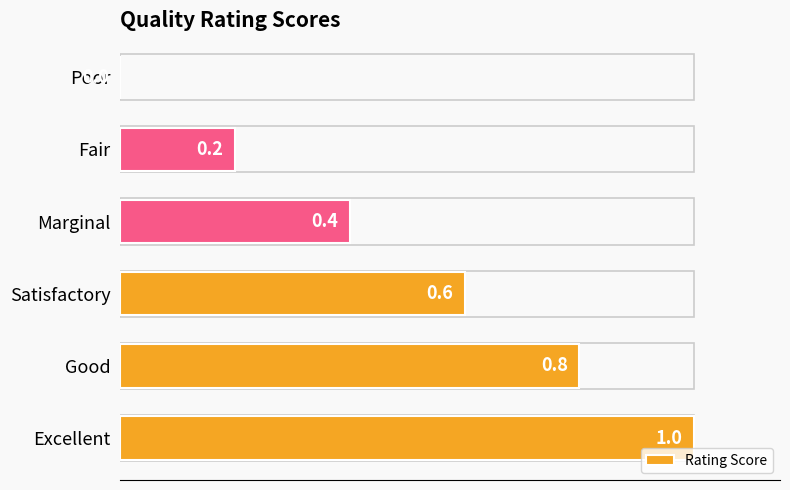

What is the ratio of the value at Marginal to the value at Excellent?

0.4